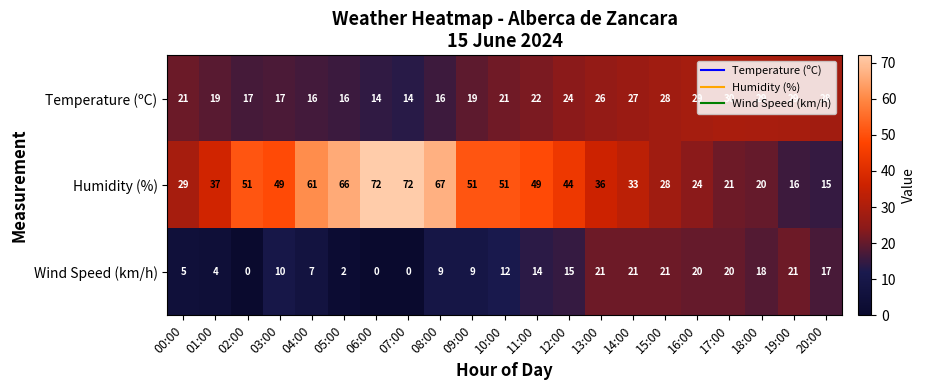

True or false: Humidity (%) has a value of 51 at 02:00.

True